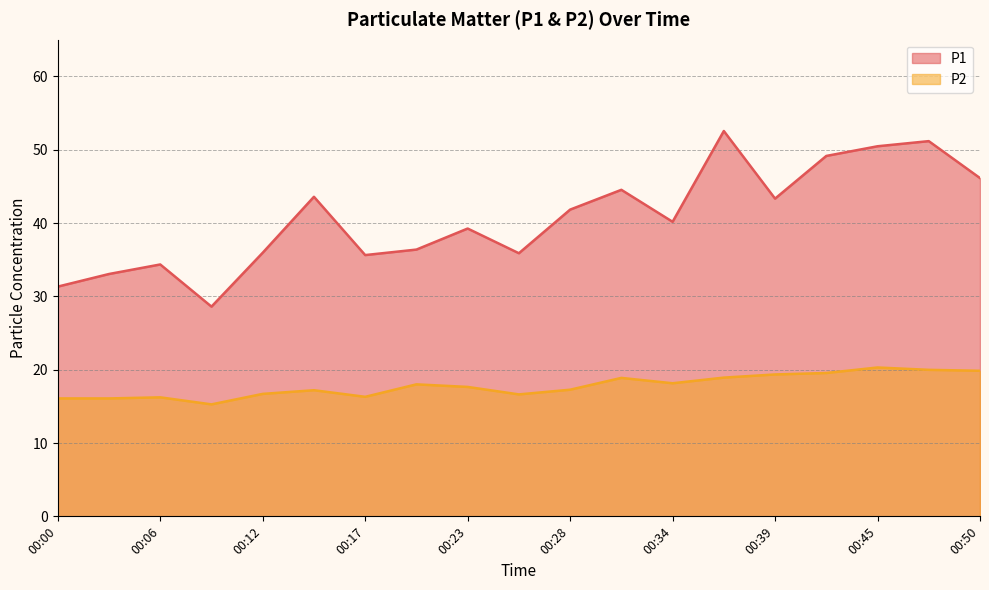

At which label does P2 first exceed 17?

00:14